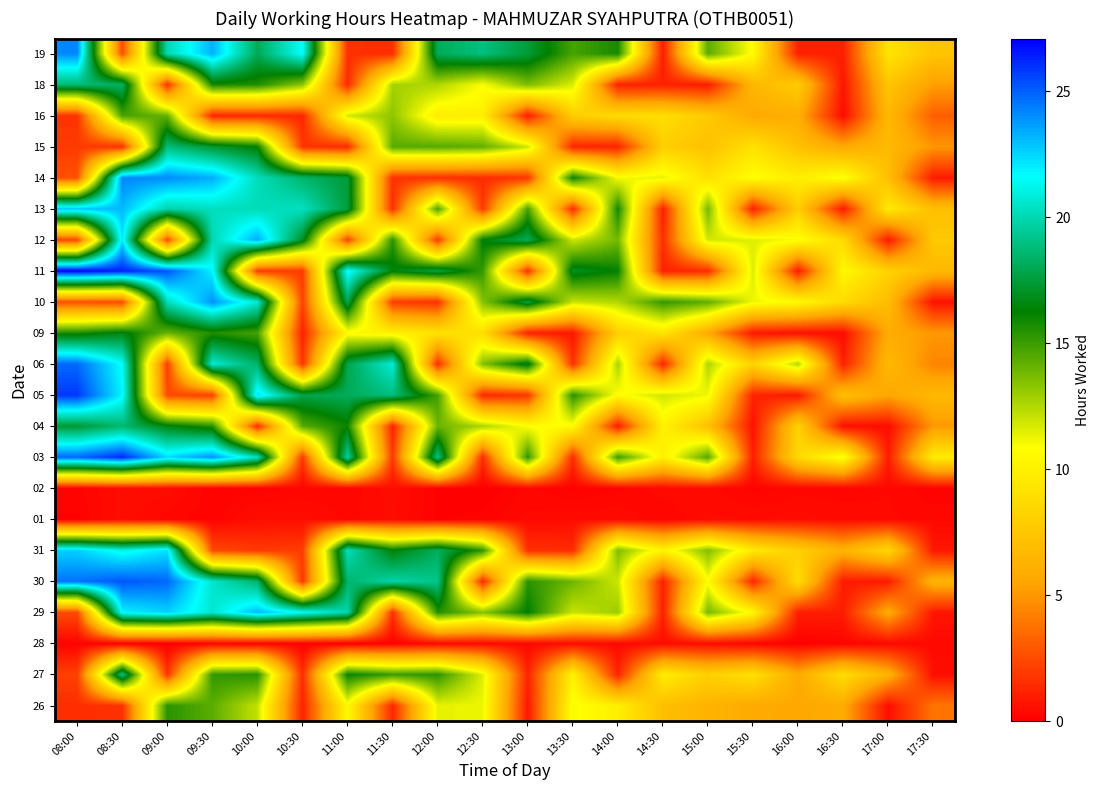

Reading left to right, extract all data points from this chart.

26: 08:00=1.5	08:30=1.7	09:00=15.4	09:30=14.3	10:00=12.1	10:30=1.2	11:00=10.6	11:30=1.3	12:00=11.4	12:30=11.2	13:00=0.8	13:30=11.0	14:00=9.9	14:30=7.1	15:00=6.4	15:30=5.8	16:00=5.6	16:30=5.9	17:00=0.5	17:30=3.8
27: 08:00=2.2	08:30=19.2	09:00=1.8	09:30=15.2	10:00=15.4	10:30=1.5	11:00=16.1	11:30=15.0	12:00=15.3	12:30=11.5	13:00=1.2	13:30=10.1	14:00=1.2	14:30=9.8	15:00=8.1	15:30=9.0	16:00=5.8	16:30=8.8	17:00=6.3	17:30=0.5
28: 08:00=0.1	08:30=0.1	09:00=0.0	09:30=0.2	10:00=0.2	10:30=0.1	11:00=0.0	11:30=0.1	12:00=0.4	12:30=0.4	13:00=0.3	13:30=0.5	14:00=0.3	14:30=0.5	15:00=0.4	15:30=0.2	16:00=0.0	16:30=0.2	17:00=0.3	17:30=0.3
29: 08:00=2.5	08:30=21.9	09:00=22.6	09:30=20.7	10:00=23.1	10:30=21.5	11:00=19.9	11:30=1.6	12:00=15.5	12:30=13.4	13:00=16.3	13:30=12.0	14:00=13.0	14:30=1.1	15:00=13.8	15:30=10.5	16:00=1.0	16:30=1.0	17:00=5.9	17:30=0.8
30: 08:00=24.6	08:30=25.2	09:00=24.8	09:30=20.6	10:00=18.5	10:30=1.8	11:00=18.5	11:30=19.9	12:00=19.2	12:30=1.3	13:00=15.4	13:30=13.9	14:00=11.9	14:30=1.0	15:00=10.8	15:30=1.3	16:00=8.9	16:30=0.9	17:00=0.9	17:30=6.4
31: 08:00=22.6	08:30=21.2	09:00=22.3	09:30=2.4	10:00=1.9	10:30=2.1	11:00=20.2	11:30=16.4	12:00=18.2	12:30=15.3	13:00=1.6	13:30=1.5	14:00=13.6	14:30=10.1	15:00=13.5	15:30=9.7	16:00=8.0	16:30=6.3	17:00=8.5	17:30=0.8
01: 08:00=0.1	08:30=0.5	09:00=0.3	09:30=0.1	10:00=0.5	10:30=0.5	11:00=0.3	11:30=0.4	12:00=0.1	12:30=0.1	13:00=0.4	13:30=0.4	14:00=0.4	14:30=0.2	15:00=0.4	15:30=0.4	16:00=0.5	16:30=0.4	17:00=0.3	17:30=0.3
02: 08:00=0.2	08:30=0.5	09:00=0.5	09:30=0.1	10:00=0.2	10:30=0.2	11:00=0.2	11:30=0.5	12:00=0.1	12:30=0.0	13:00=0.2	13:30=0.1	14:00=0.2	14:30=0.4	15:00=0.4	15:30=0.2	16:00=0.3	16:30=0.3	17:00=0.3	17:30=0.1
03: 08:00=24.8	08:30=26.2	09:00=22.4	09:30=23.9	10:00=20.3	10:30=1.9	11:00=19.7	11:30=1.9	12:00=19.2	12:30=1.5	13:00=15.3	13:30=1.5	14:00=15.0	14:30=10.0	15:00=14.5	15:30=1.1	16:00=8.6	16:30=11.2	17:00=0.9	17:30=9.7
04: 08:00=17.4	08:30=18.7	09:00=16.6	09:30=15.5	10:00=1.5	10:30=14.4	11:00=16.0	11:30=1.2	12:00=14.0	12:30=12.6	13:00=10.8	13:30=10.7	14:00=0.9	14:30=10.1	15:00=7.1	15:30=0.6	16:00=8.1	16:30=0.6	17:00=0.4	17:30=5.0
05: 08:00=25.9	08:30=21.8	09:00=2.5	09:30=2.1	10:00=22.4	10:30=17.8	11:00=18.2	11:30=18.9	12:00=14.8	12:30=1.4	13:00=1.8	13:30=15.4	14:00=10.7	14:30=11.8	15:00=11.2	15:30=1.2	16:00=0.8	16:30=7.1	17:00=5.6	17:30=6.7
06: 08:00=24.8	08:30=21.6	09:00=2.0	09:30=20.8	10:00=18.5	10:30=1.8	11:00=17.9	11:30=20.8	12:00=1.5	12:30=13.5	13:00=16.9	13:30=1.6	14:00=12.7	14:30=1.2	15:00=12.6	15:30=8.2	16:00=12.5	16:30=1.1	17:00=6.7	17:30=4.4
09: 08:00=15.8	08:30=16.6	09:00=14.0	09:30=15.6	10:00=14.8	10:30=1.2	11:00=10.5	11:30=10.1	12:00=9.2	12:30=8.9	13:00=1.0	13:30=0.8	14:00=8.0	14:30=9.3	15:00=5.7	15:30=0.8	16:00=0.6	16:30=0.4	17:00=5.9	17:30=5.1
10: 08:00=2.6	08:30=2.5	09:00=20.3	09:30=23.9	10:00=20.8	10:30=2.2	11:00=17.9	11:30=2.0	12:00=1.6	12:30=13.4	13:00=17.6	13:30=12.1	14:00=12.5	14:30=15.2	15:00=14.3	15:30=11.2	16:00=10.6	16:30=8.7	17:00=6.9	17:30=0.6
11: 08:00=27.1	08:30=26.3	09:00=25.2	09:30=21.9	10:00=2.0	10:30=2.0	11:00=21.8	11:30=16.5	12:00=17.7	12:30=15.1	13:00=1.6	13:30=17.0	14:00=16.2	14:30=1.1	15:00=1.4	15:30=11.7	16:00=0.9	16:30=10.5	17:00=8.2	17:30=6.7
12: 08:00=2.4	08:30=22.2	09:00=2.5	09:30=20.0	10:00=23.4	10:30=17.0	11:00=2.2	11:30=15.4	12:00=1.9	12:30=16.4	13:00=18.1	13:30=12.0	14:00=13.8	14:30=1.5	15:00=11.8	15:30=11.5	16:00=11.0	16:30=8.7	17:00=0.9	17:30=7.6
13: 08:00=22.9	08:30=23.1	09:00=19.8	09:30=20.3	10:00=20.2	10:30=20.4	11:00=17.6	11:30=1.6	12:00=14.7	12:30=1.9	13:00=14.8	13:30=1.5	14:00=15.9	14:30=1.0	15:00=13.8	15:30=1.1	16:00=7.9	16:30=0.8	17:00=9.6	17:30=7.0
14: 08:00=2.7	08:30=24.2	09:00=24.1	09:30=23.4	10:00=20.3	10:30=18.5	11:00=17.4	11:30=1.7	12:00=1.6	12:30=1.5	13:00=1.8	13:30=16.0	14:00=11.0	14:30=11.4	15:00=9.0	15:30=10.9	16:00=9.8	16:30=11.0	17:00=7.0	17:30=0.9
15: 08:00=2.0	08:30=1.7	09:00=18.9	09:30=17.4	10:00=16.2	10:30=1.8	11:00=1.4	11:30=14.4	12:00=14.5	12:30=14.2	13:00=11.9	13:30=1.3	14:00=1.2	14:30=8.0	15:00=7.2	15:30=9.1	16:00=7.1	16:30=5.8	17:00=6.8	17:30=5.0
16: 08:00=1.7	08:30=14.7	09:00=14.1	09:30=1.2	10:00=1.4	10:30=1.3	11:00=11.8	11:30=13.2	12:00=9.8	12:30=9.9	13:00=0.9	13:30=7.9	14:00=8.7	14:30=8.9	15:00=7.7	15:30=5.8	16:00=6.0	16:30=0.4	17:00=6.6	17:30=3.1
18: 08:00=18.7	08:30=18.4	09:00=1.6	09:30=15.8	10:00=15.6	10:30=13.3	11:00=1.4	11:30=12.7	12:00=12.5	12:30=10.9	13:00=13.6	13:30=11.6	14:00=1.1	14:30=1.1	15:00=0.9	15:30=6.5	16:00=7.8	16:30=0.7	17:00=7.4	17:30=5.3
19: 08:00=24.1	08:30=2.5	09:00=20.1	09:30=23.3	10:00=18.1	10:30=21.7	11:00=1.6	11:30=1.5	12:00=18.1	12:30=18.9	13:00=17.5	13:30=14.7	14:00=15.8	14:30=1.0	15:00=14.3	15:30=10.7	16:00=1.1	16:30=1.1	17:00=9.3	17:30=7.3